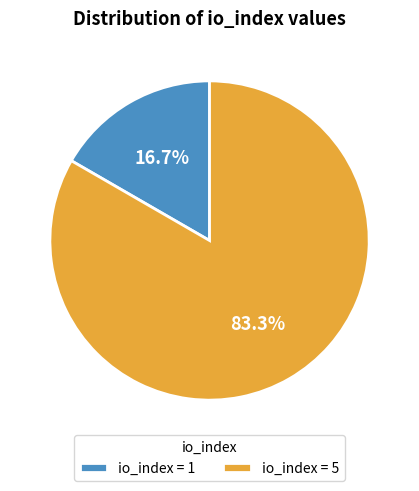

Approximately how many times larger is the value at io_index = 5 compared to io_index = 1?

5.0